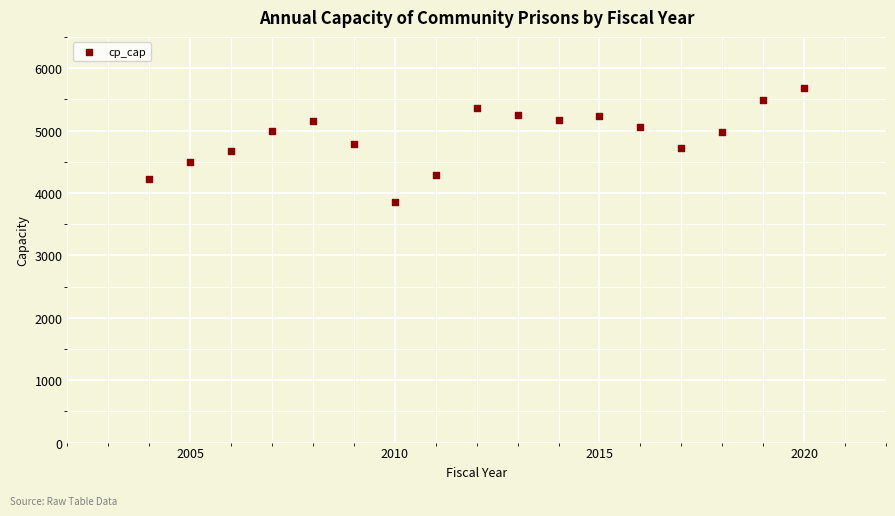

What is the range of X values (max minus min)?

16